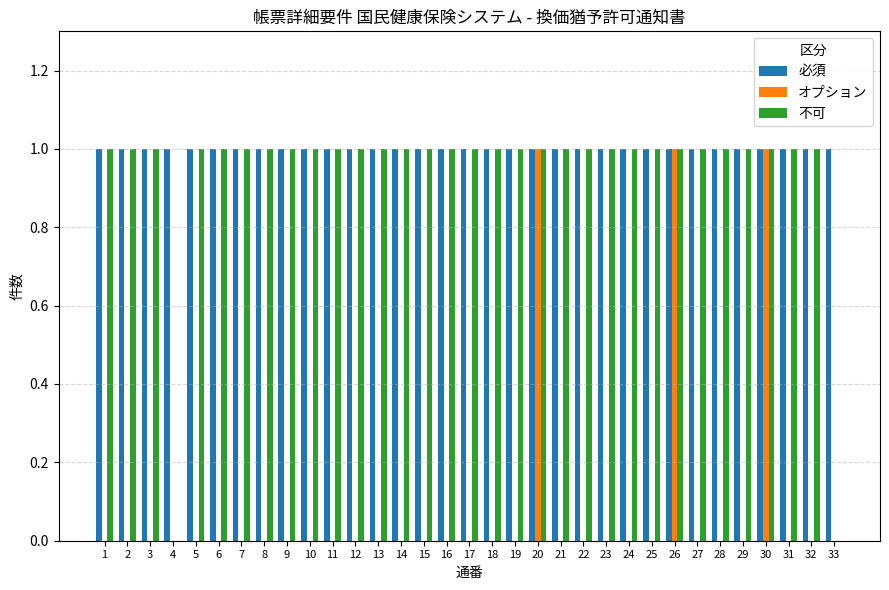

Which series has the largest total across all categories?

必須